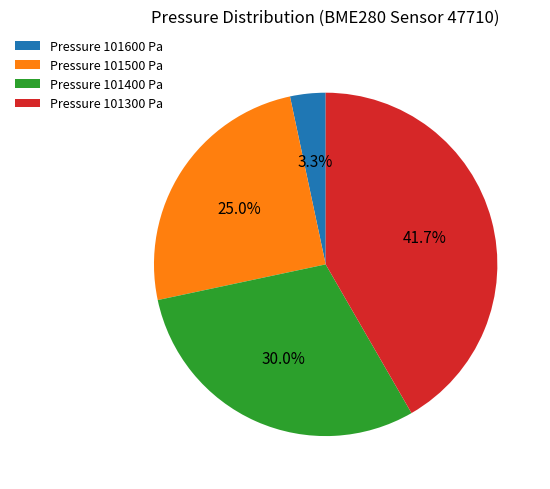

Is there any slice that represents more than half of the pie?

No